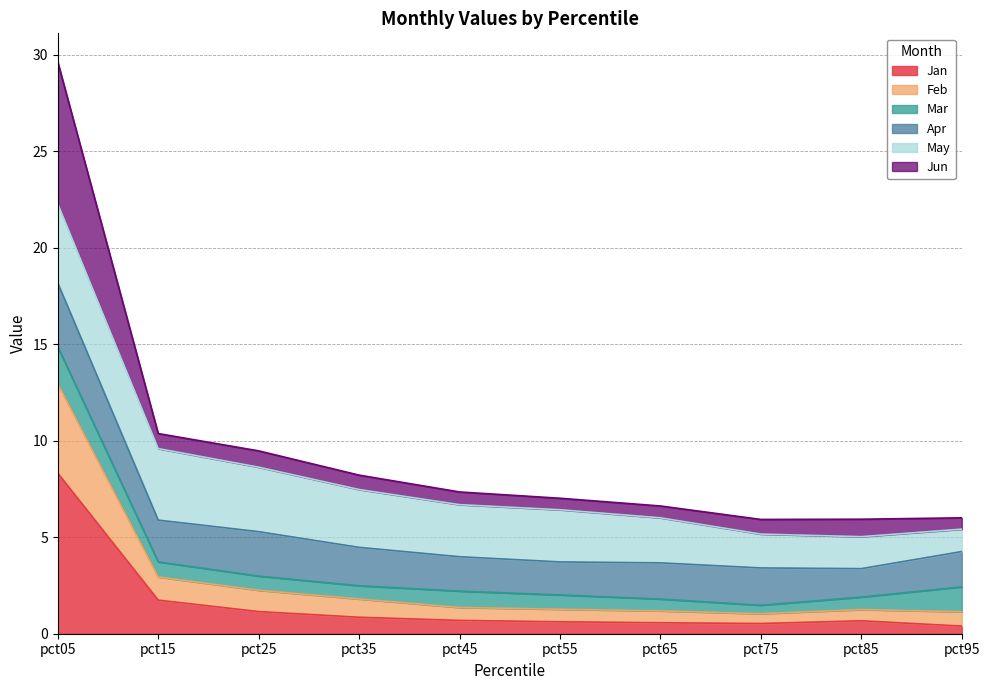

At which category is the sum across all series the highest?

pct05